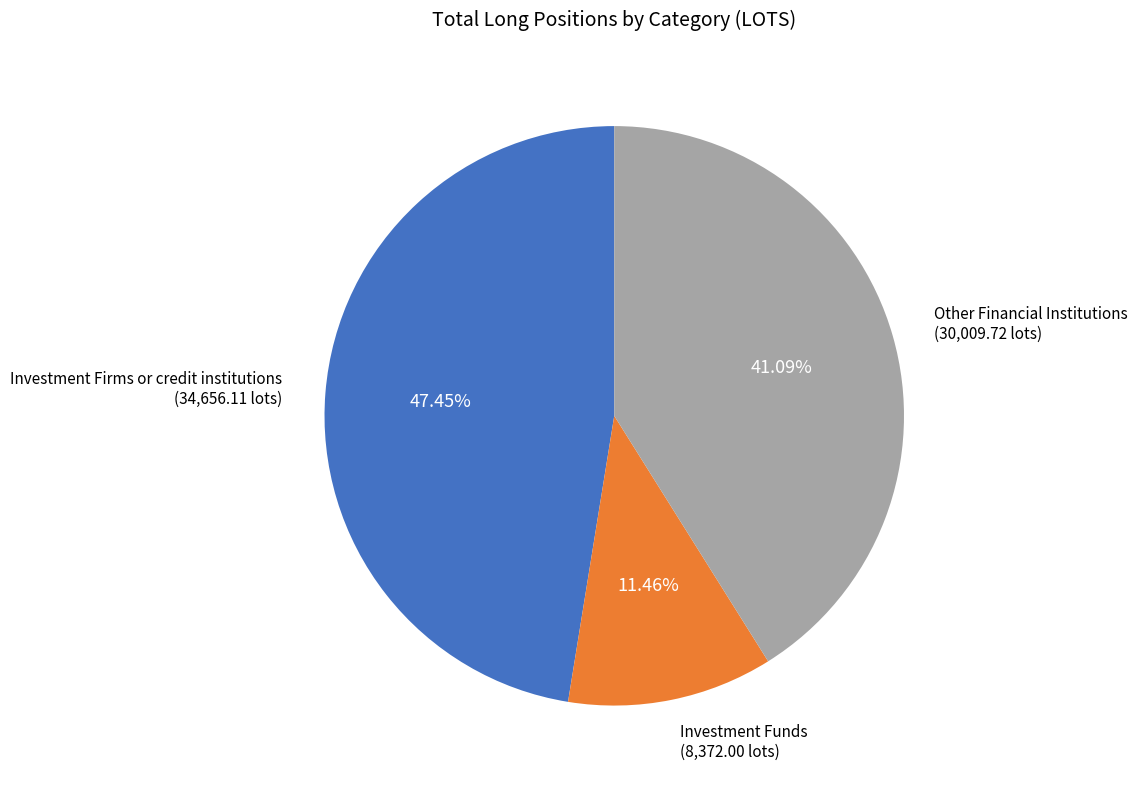

Is there any slice that represents more than half of the pie?

No